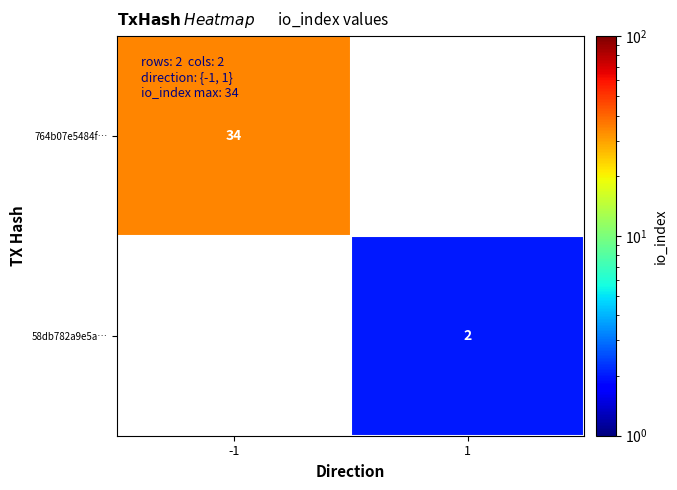

The value of 764b07e5484f… at -1 is 47. True or false?

False